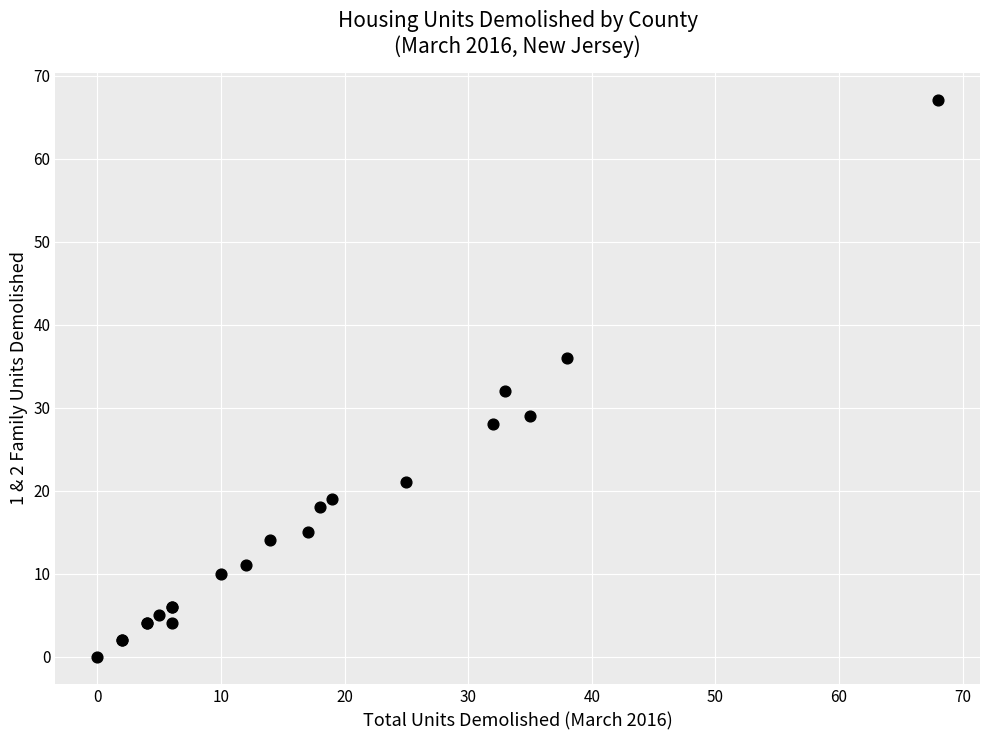

What Y value in the scatter plot is closest to 33?

32